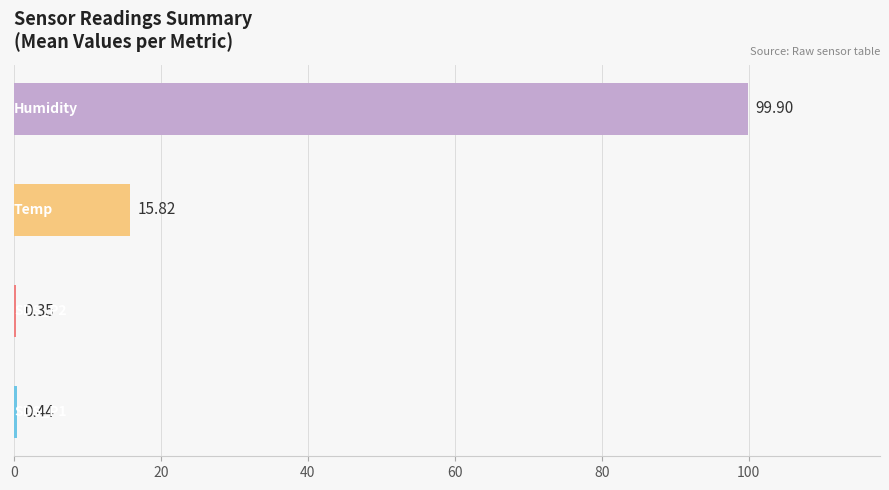

The value of SDS_P2 at 9 is 0.4. True or false?

True